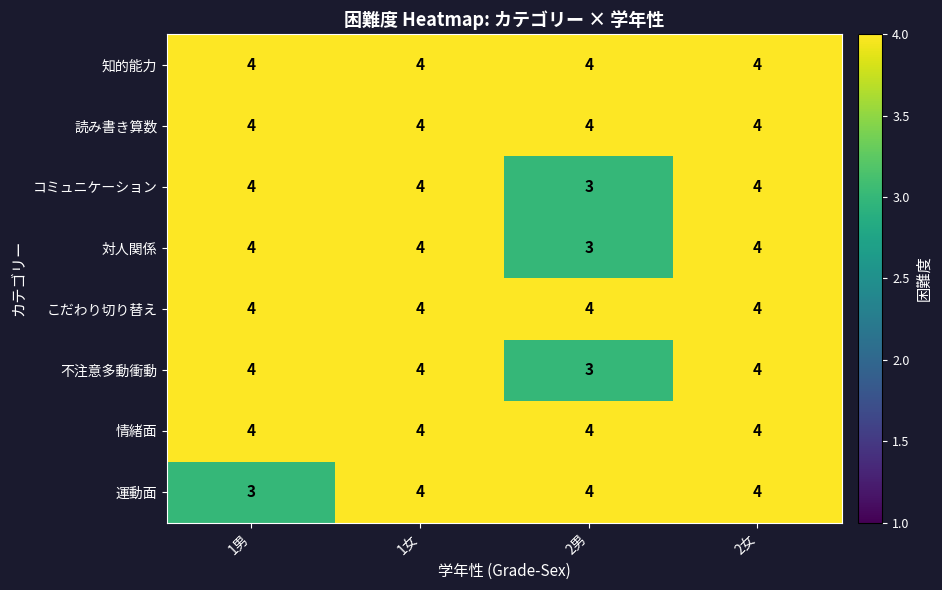

What is the sum of the コミュニケーション values at 1男 and 2女?

8